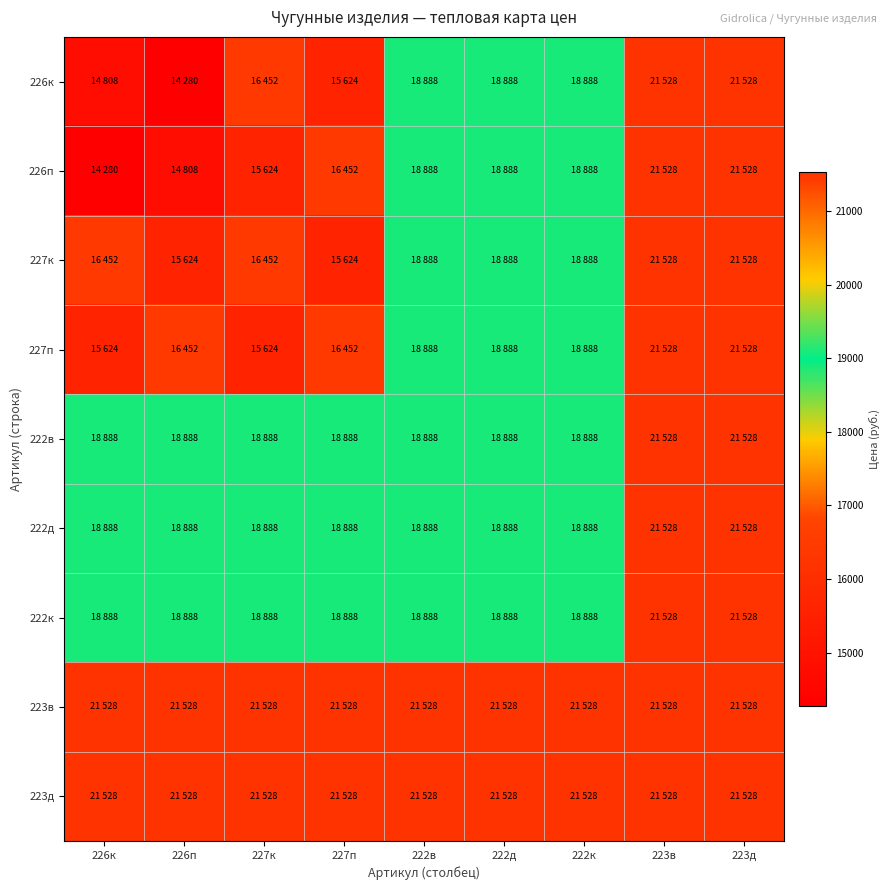

Which has a higher value, 226к or 226п?

226к